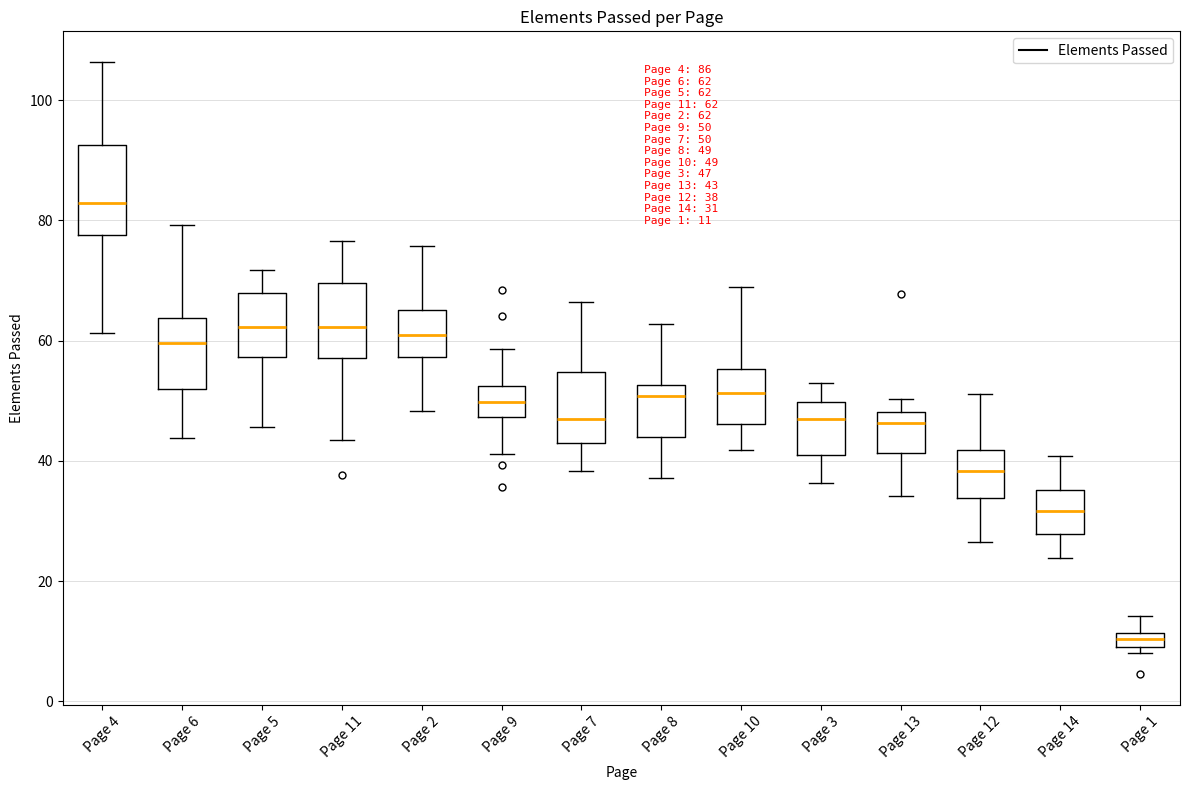

Which box is the tallest, from its lower edge to its upper edge?

Page 4